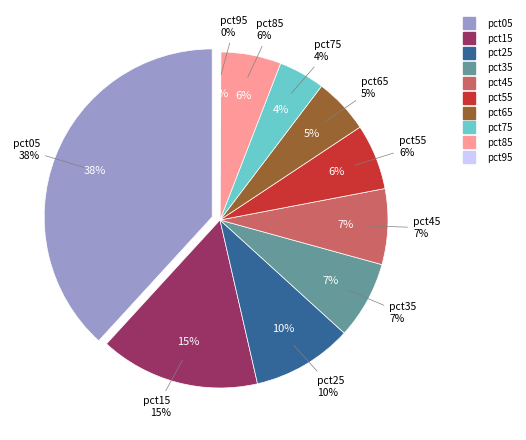

To the nearest percent, what portion does pct35 represent?

7%